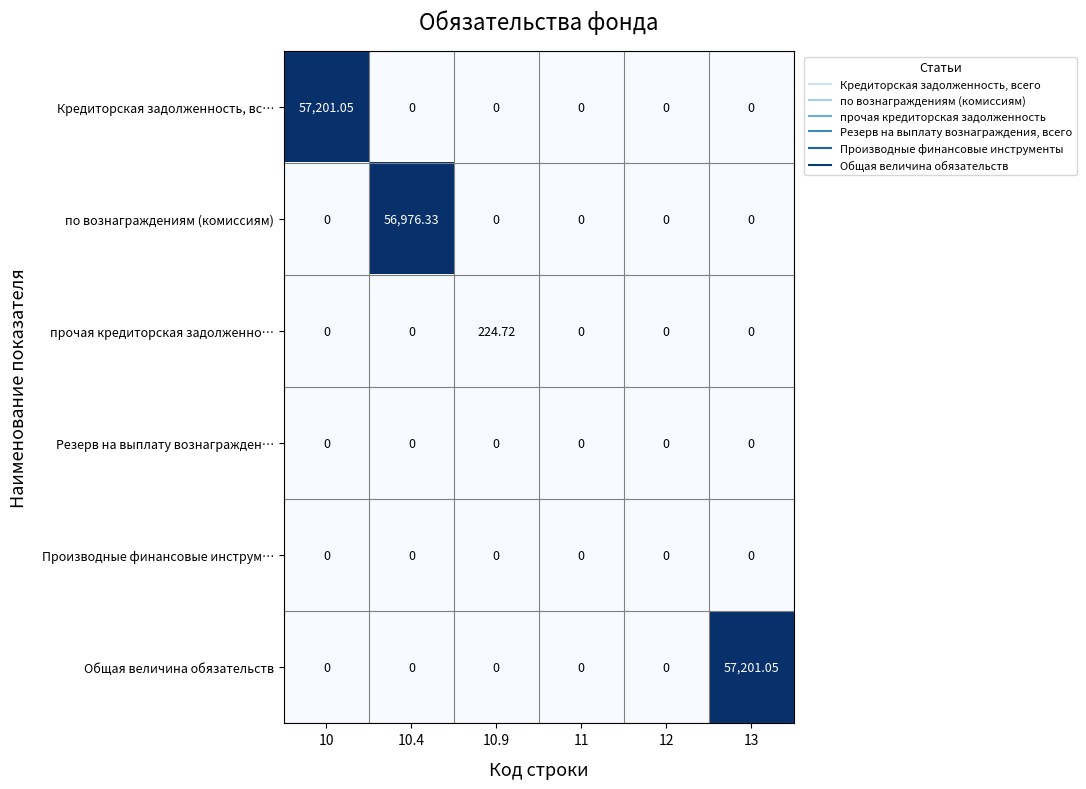

Between 10 and 12, which series saw the biggest shift?

Кредиторская задолженность, вс…